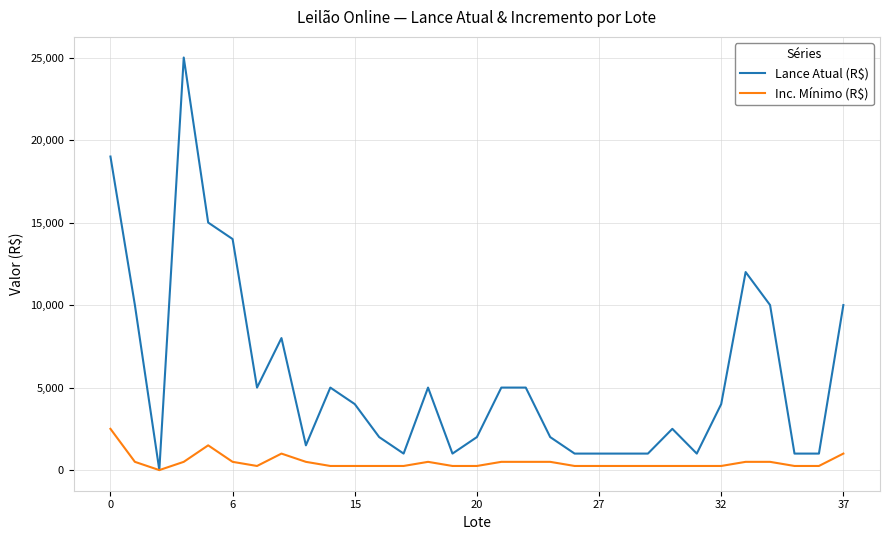

Which series has the widest spread of values?

Lance Atual (R$)